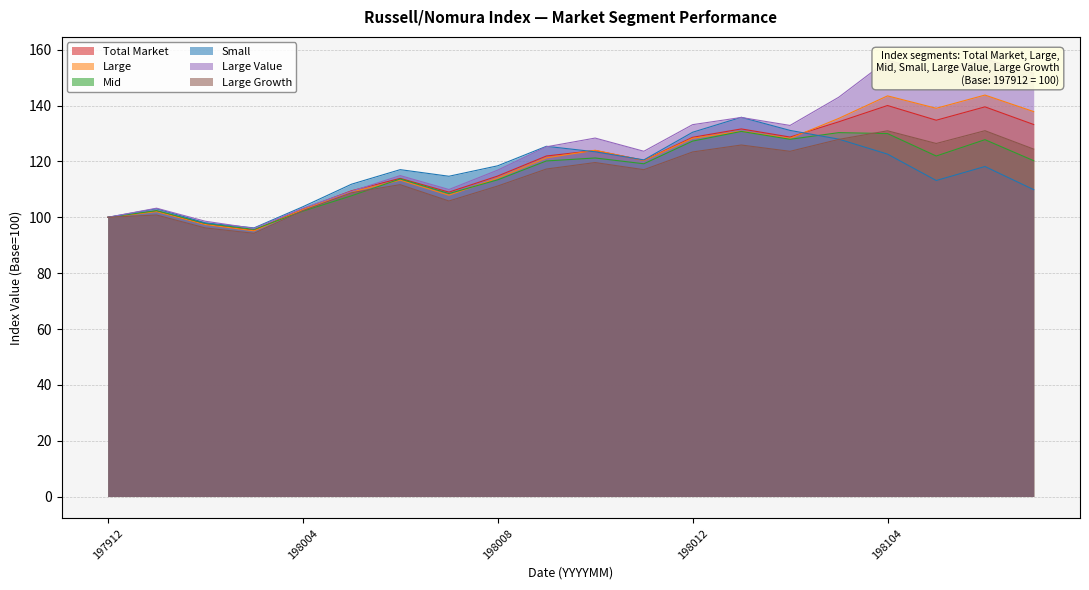

Which series ends up on top after the final intersection of Large and Total Market?

Large